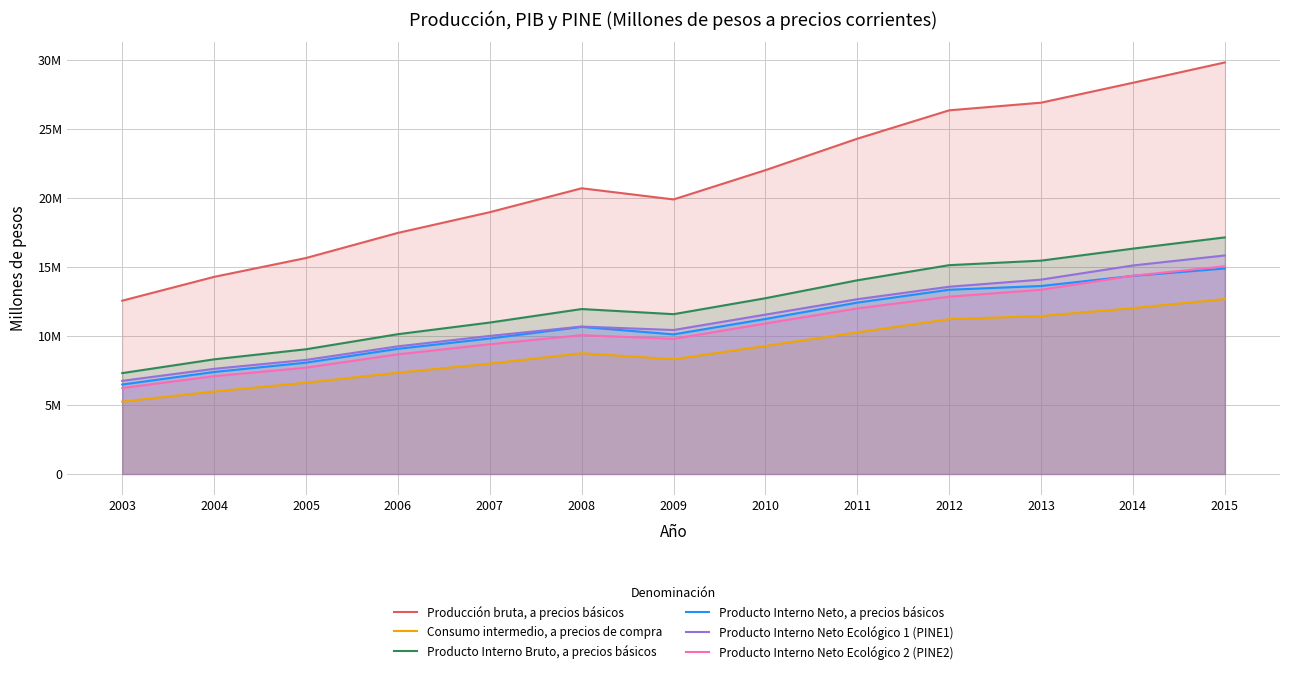

What are all the series names shown in the legend?

Producción bruta, a precios básicos, Consumo intermedio, a precios de compra, Producto Interno Bruto, a precios básicos, Producto Interno Neto, a precios básicos, Producto Interno Neto Ecológico 1 (PINE1), Producto Interno Neto Ecológico 2 (PINE2)